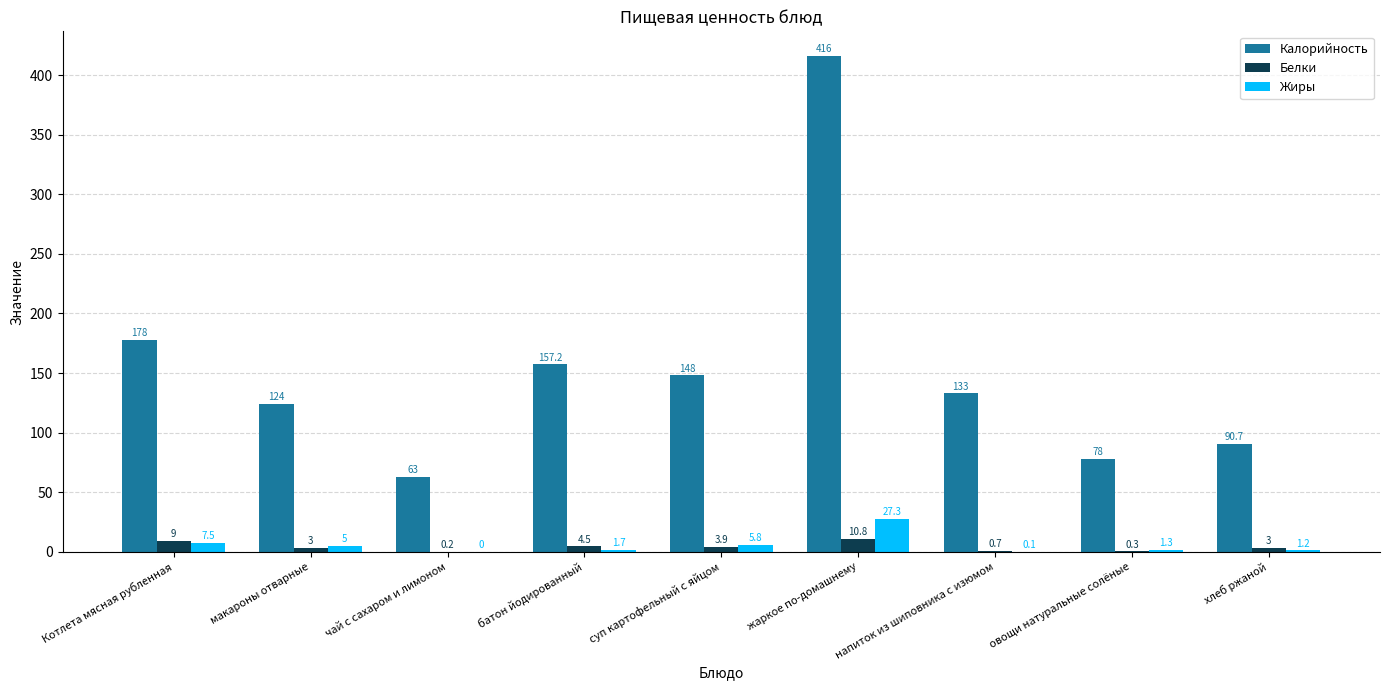

Are the bars grouped side by side (vs. stacked)?

Yes